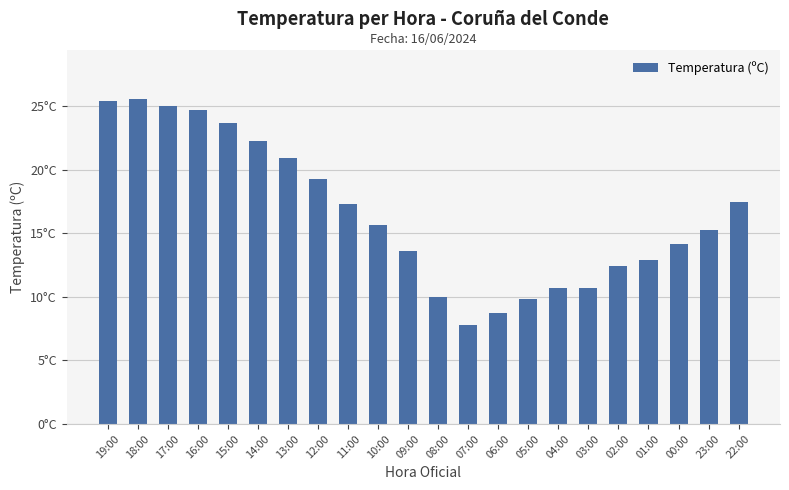

Which label corresponds to the smallest value in the chart?

07:00